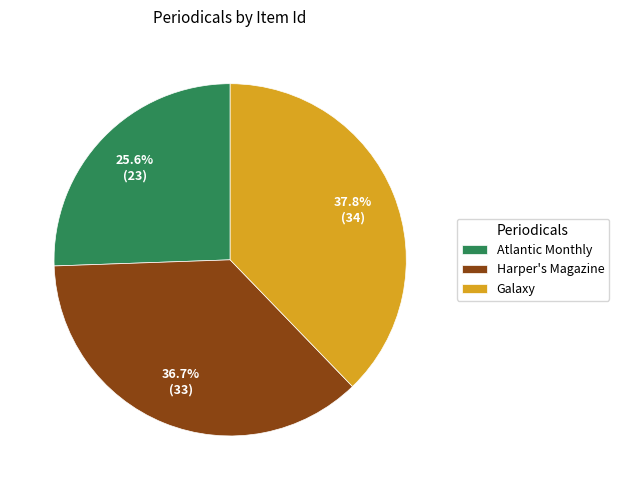

Which has a higher value, Atlantic Monthly or Galaxy?

Galaxy